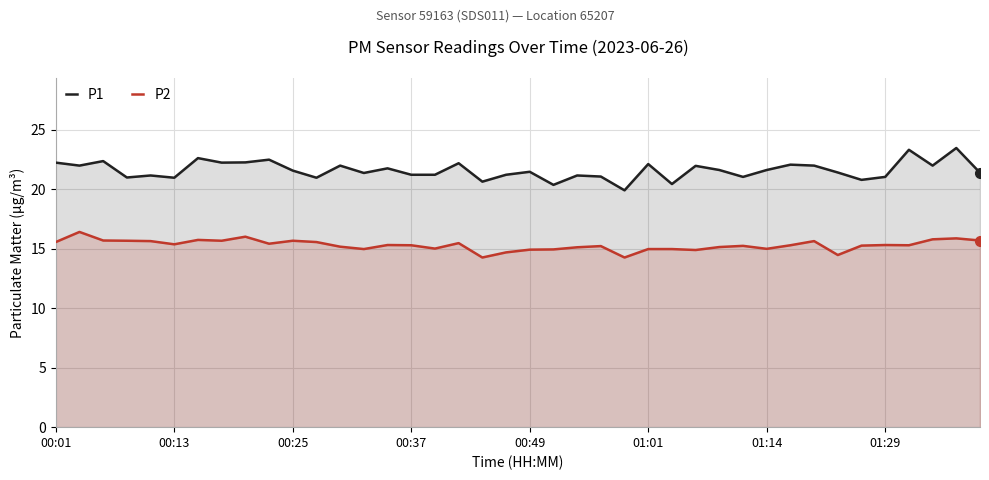

What is the difference between the maximum and minimum values in the P1 series?

3.6